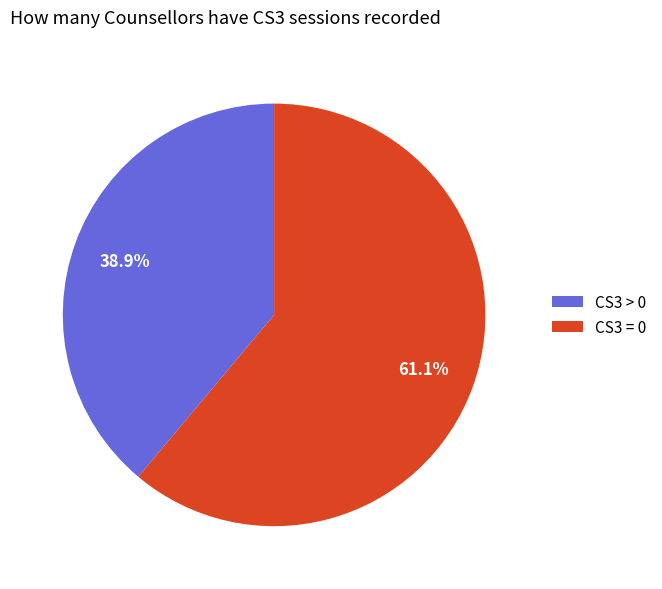

What is the smallest slice in the pie chart?

CS3 > 0